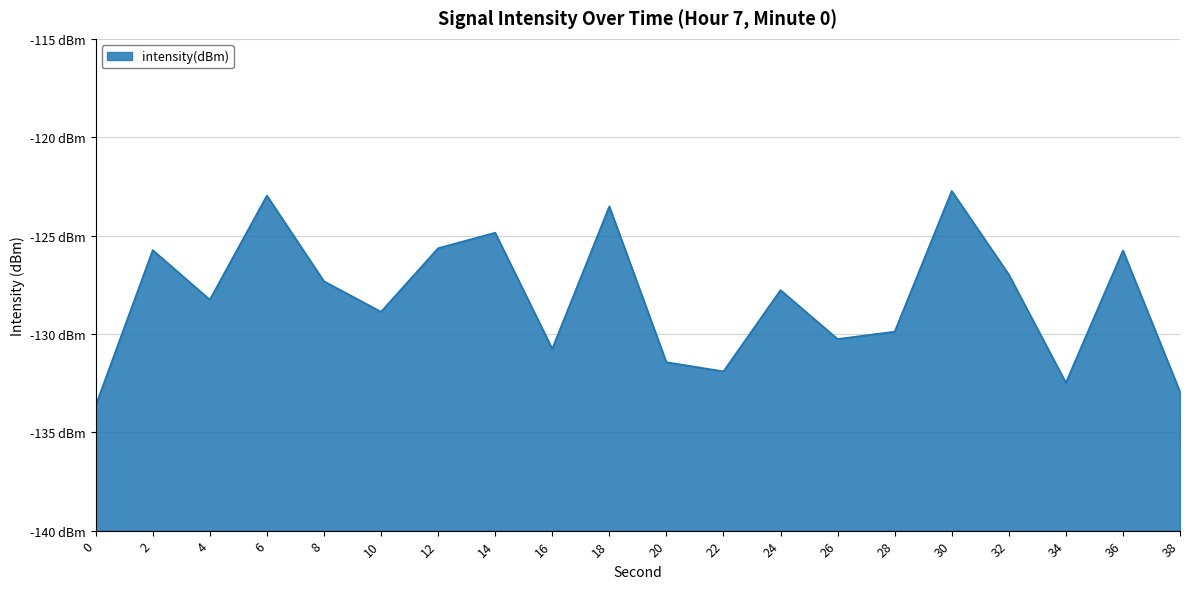

What is the smallest value displayed?

-133.6